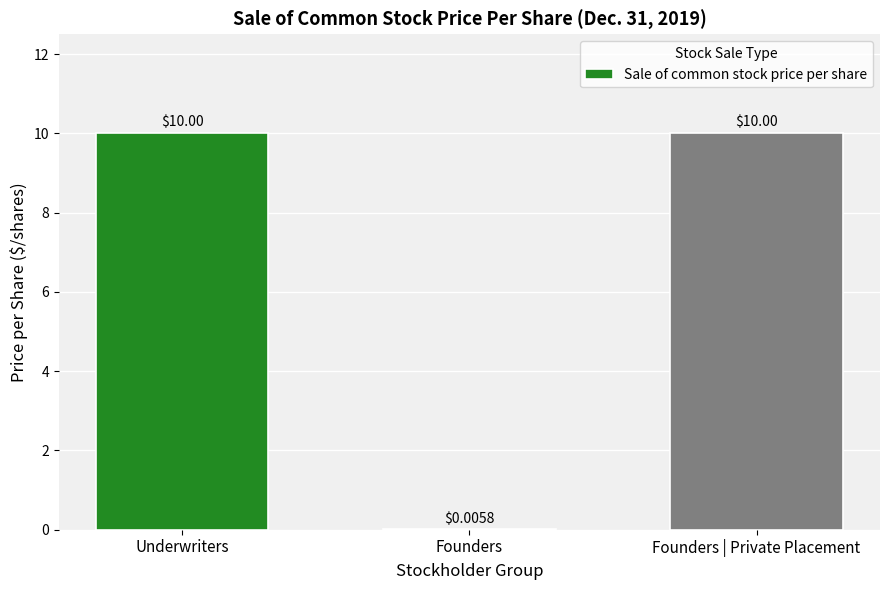

What is the average value?

6.7